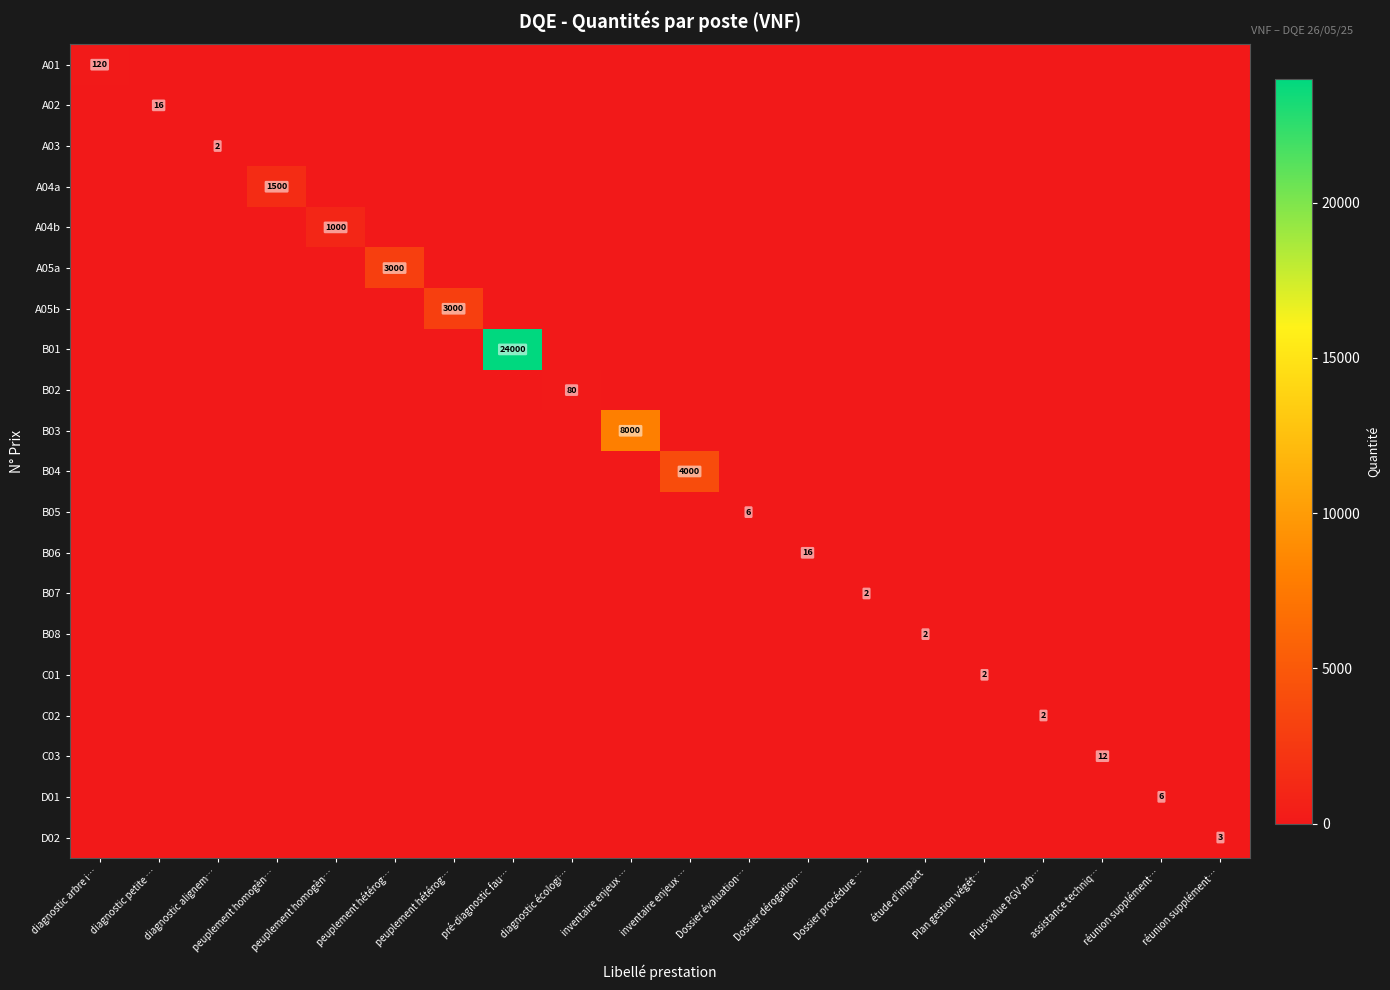

Rank the categories by A02 value from lowest to highest.

diagnostic arbre i…, diagnostic alignem…, peuplement homogèn…, peuplement homogèn…, peuplement hétérog…, peuplement hétérog…, pré-diagnostic fau…, diagnostic écologi…, inventaire enjeux …, inventaire enjeux …, Dossier évaluation…, Dossier dérogation…, Dossier procédure …, étude d'impact, Plan gestion végét…, Plus-value PGV arb…, assistance techniq…, réunion supplément…, réunion supplément…, diagnostic petite …